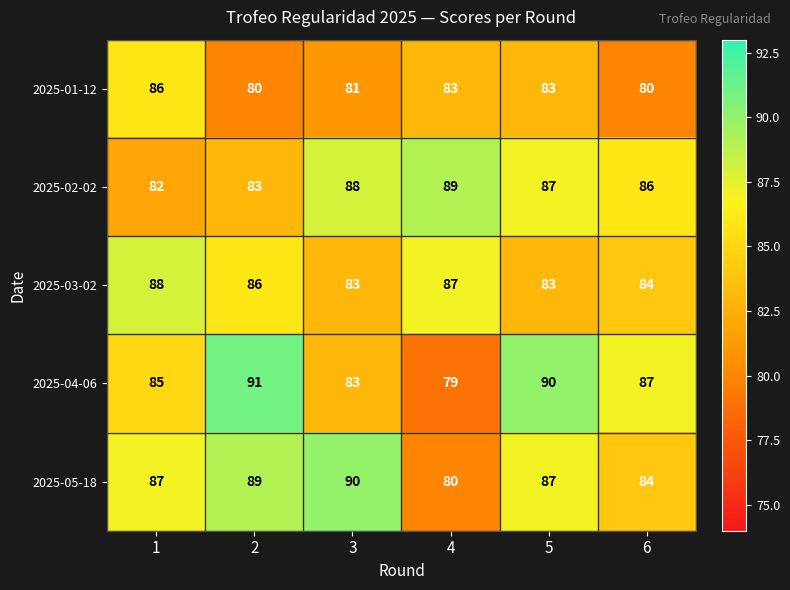

Reading left to right, what are all the values shown in this chart?

2025-01-12: 86	80	81	83	83	80
2025-02-02: 82	83	88	89	87	86
2025-03-02: 88	86	83	87	83	84
2025-04-06: 85	91	83	79	90	87
2025-05-18: 87	89	90	80	87	84